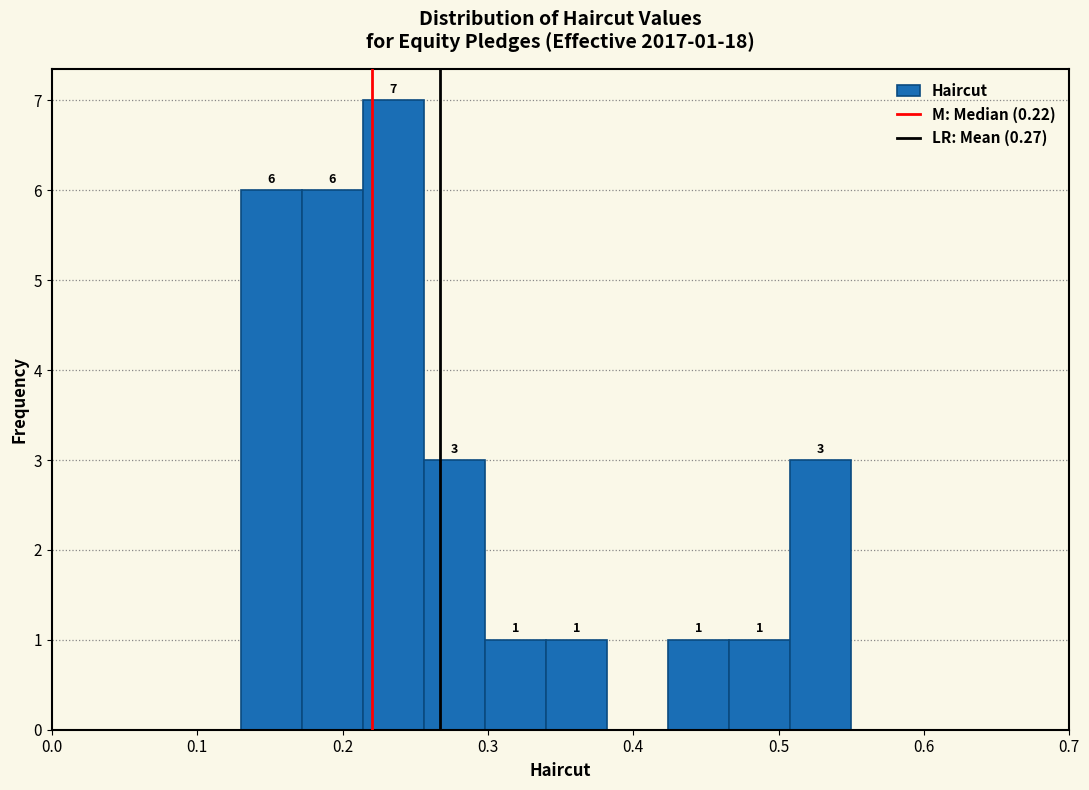

Over which range of the x-axis is the bar tallest?

0.214 to 0.256